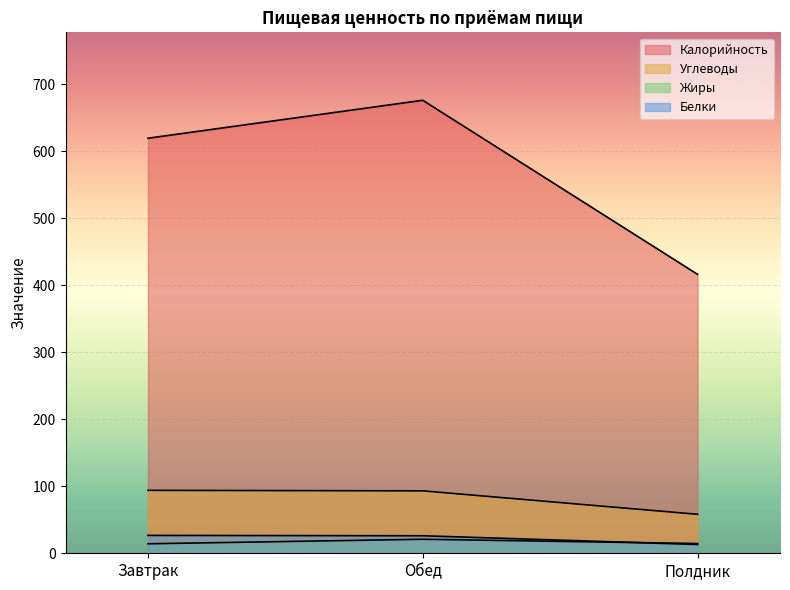

What is the label of the 3rd point from the left?

Полдник